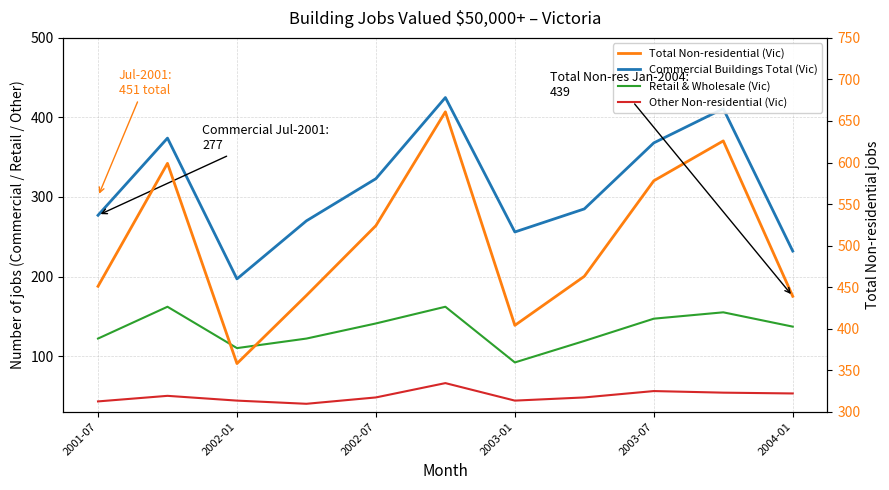

What is the minimum value shown in the chart?

40